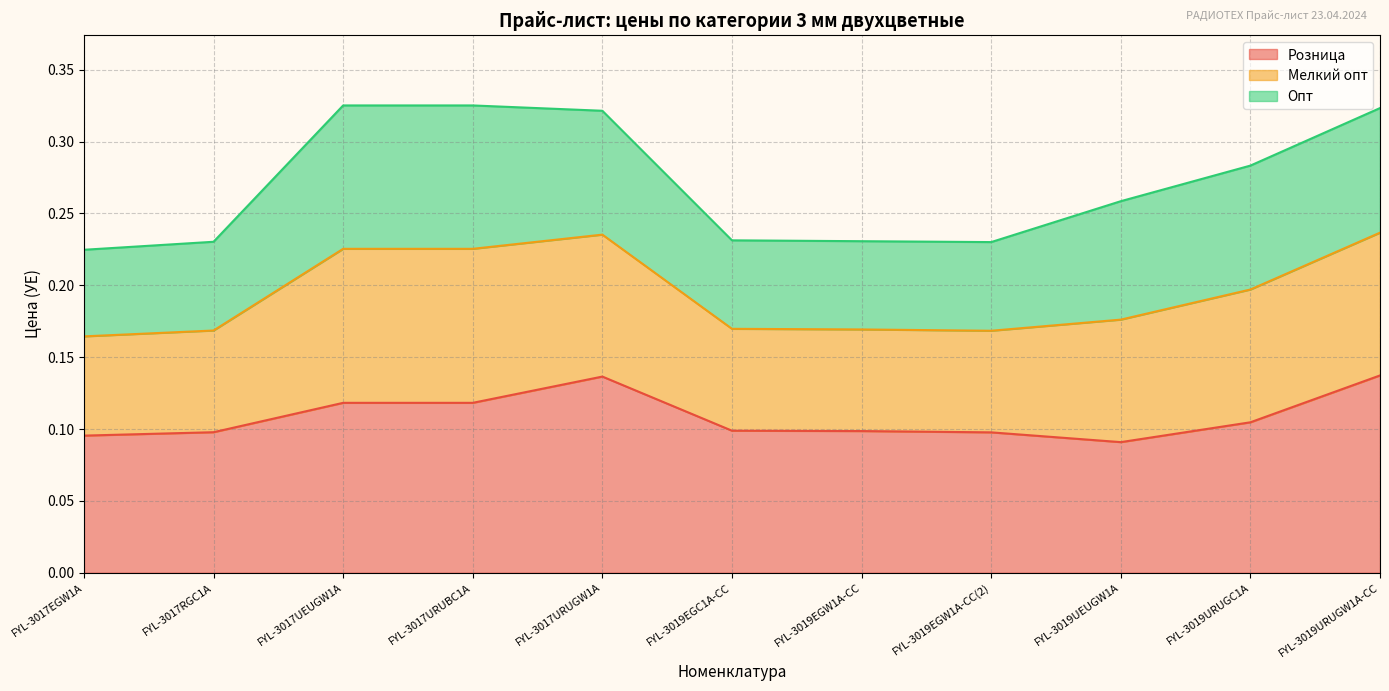

Which series changed the most between FYL-3017RGC1A and FYL-3017UEUGW1A?

Мелкий опт